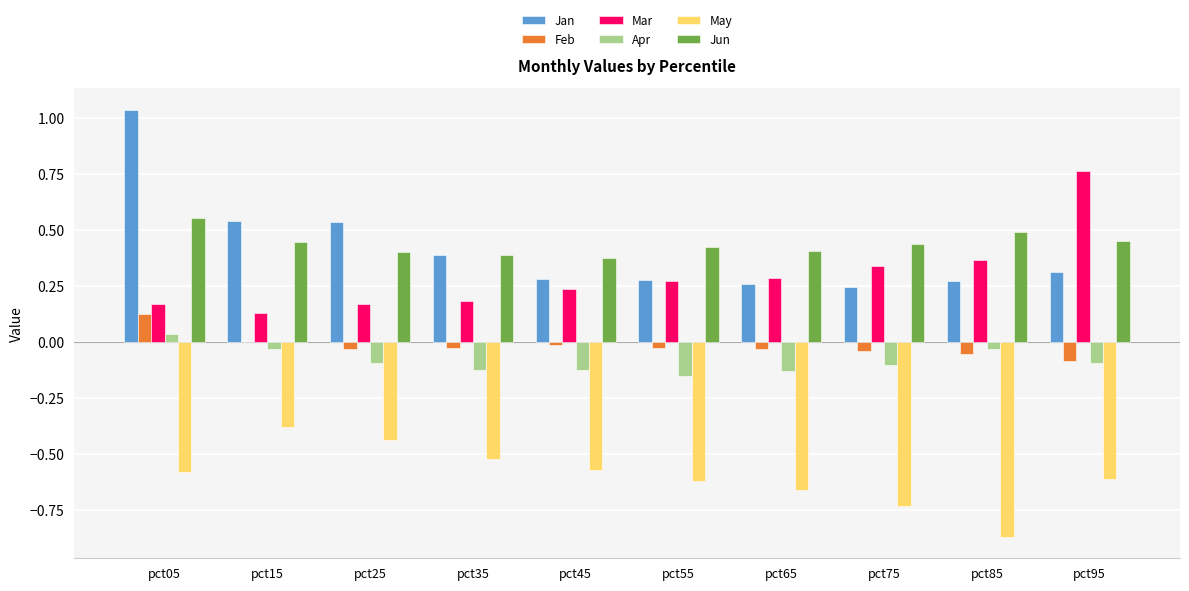

Which category has the highest value across all series?

pct05